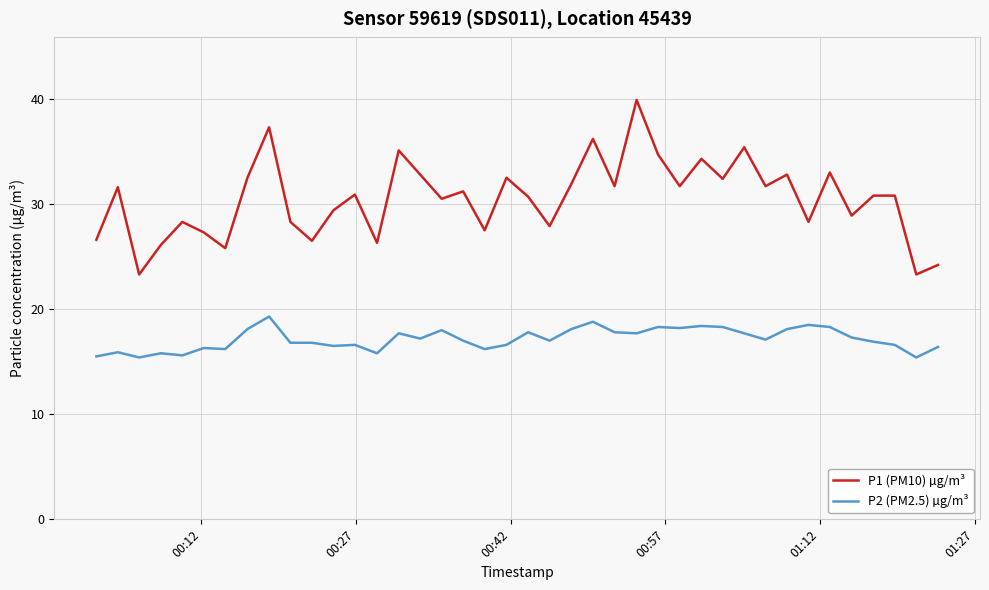

What is the minimum value for P1 (PM10) µg/m³?

23.3